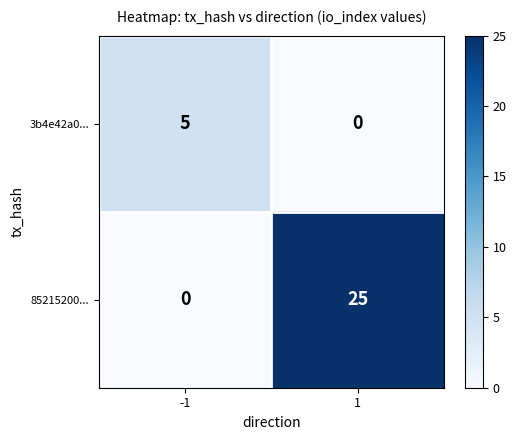

True or false: 3b4e42a0... has a value of 9 at -1.

False